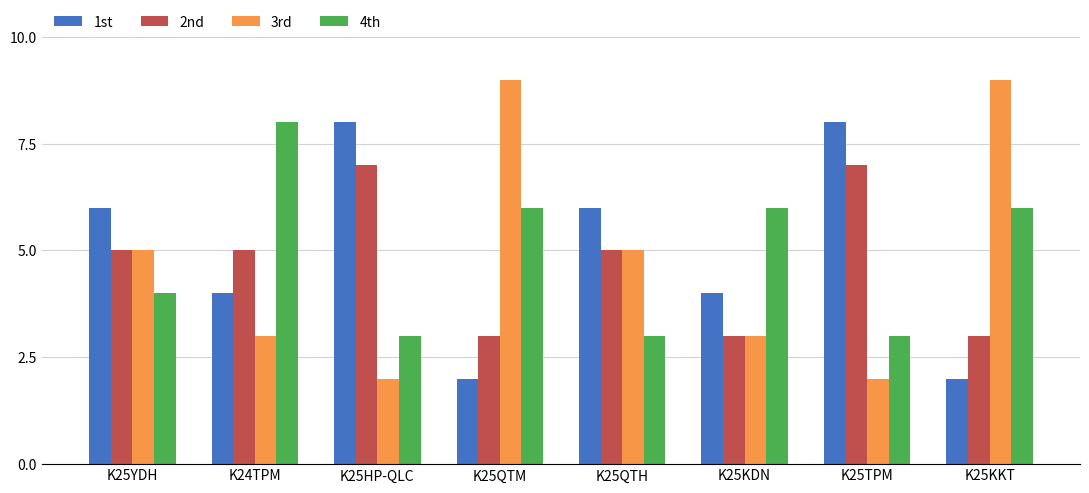

How many data points does each series have?

8